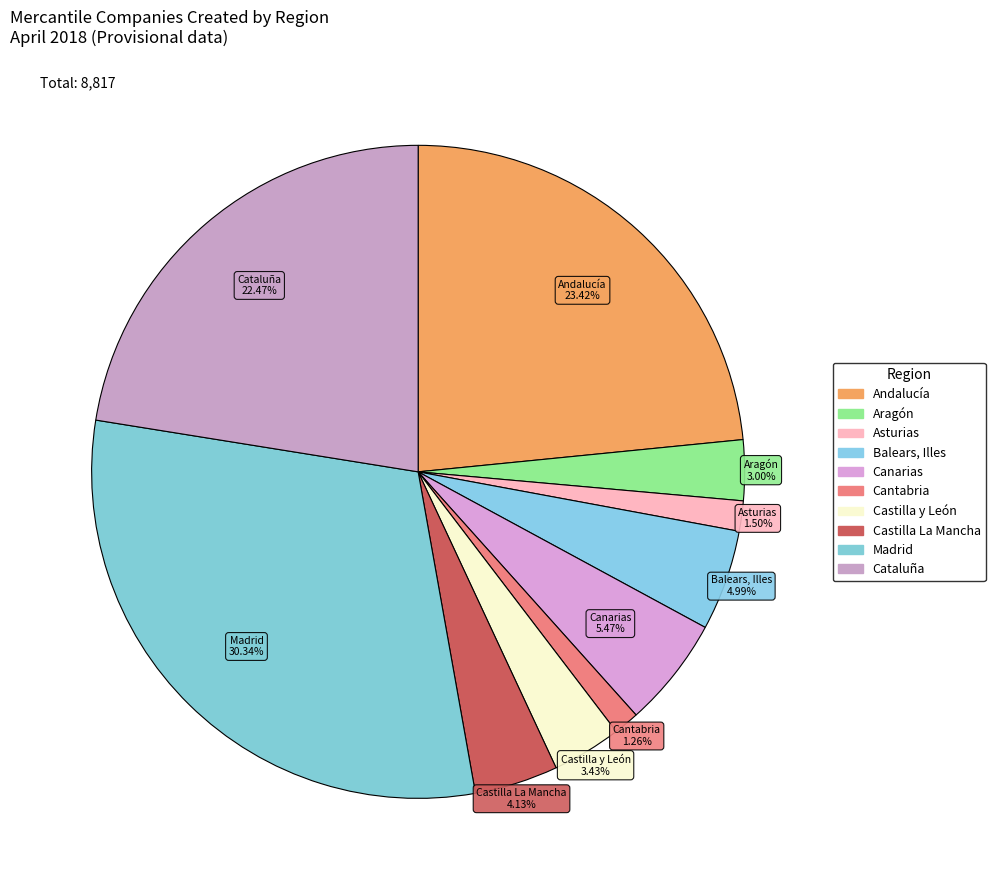

How many segments does this pie chart have?

10